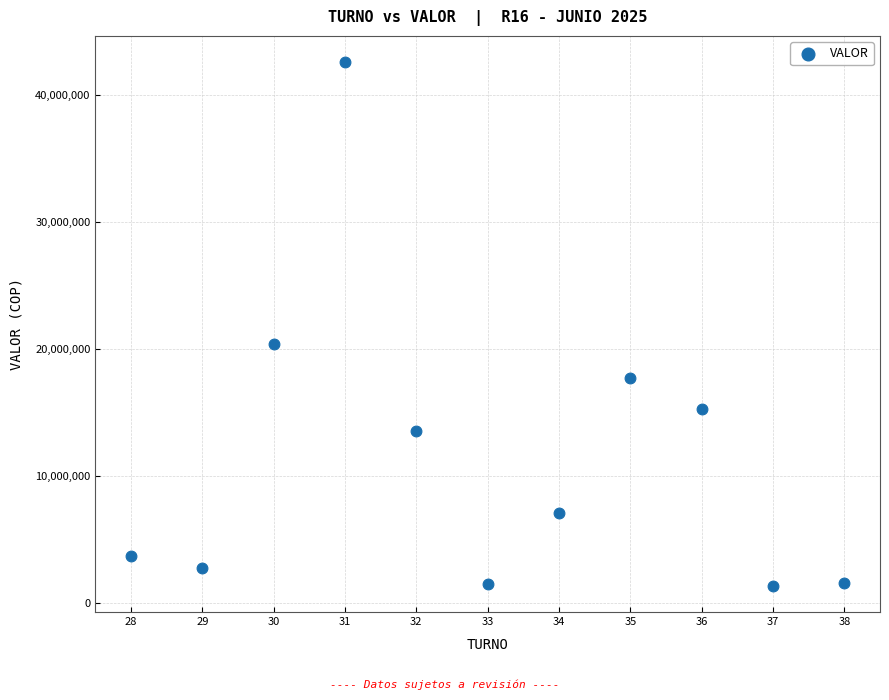

What is the average Y value?

11574884.8